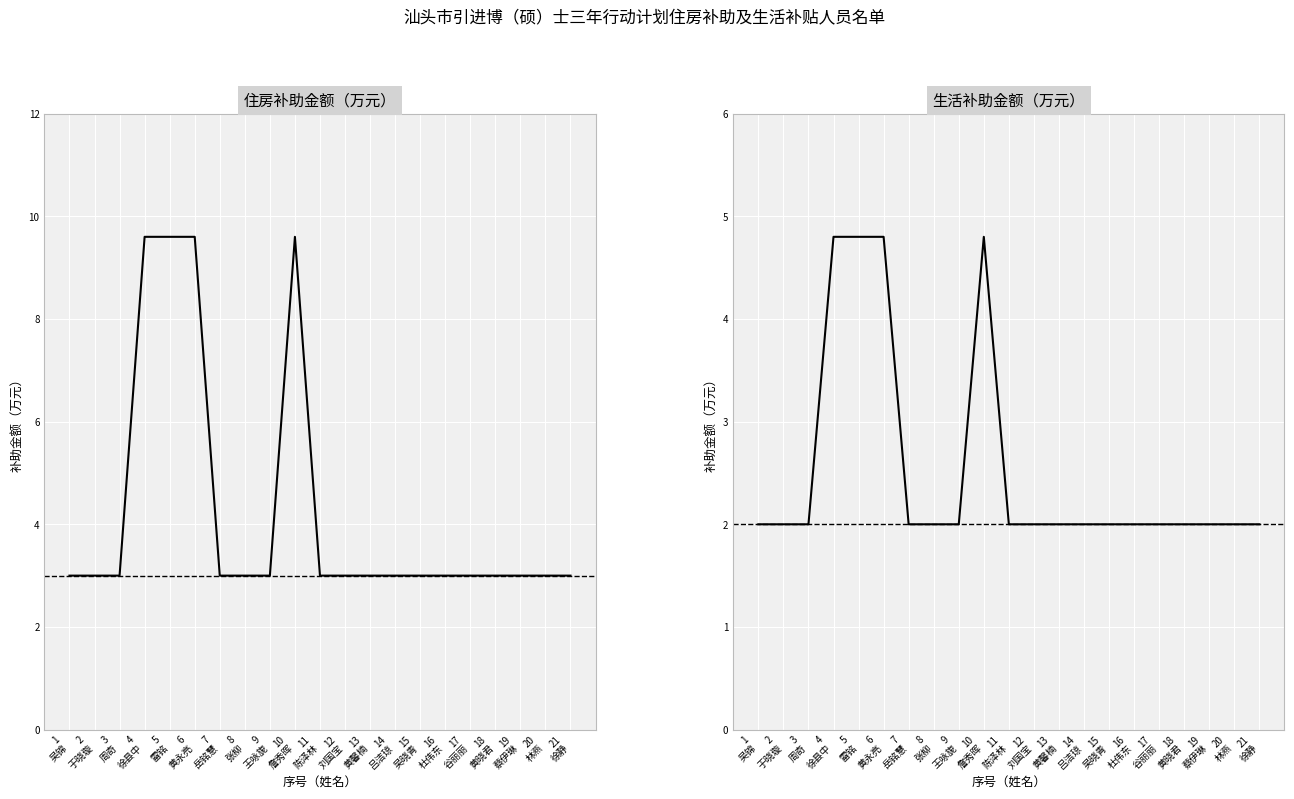

The value of 生活补助金额（万元） at 19
蔡伊琳 is 0.7. True or false?

False